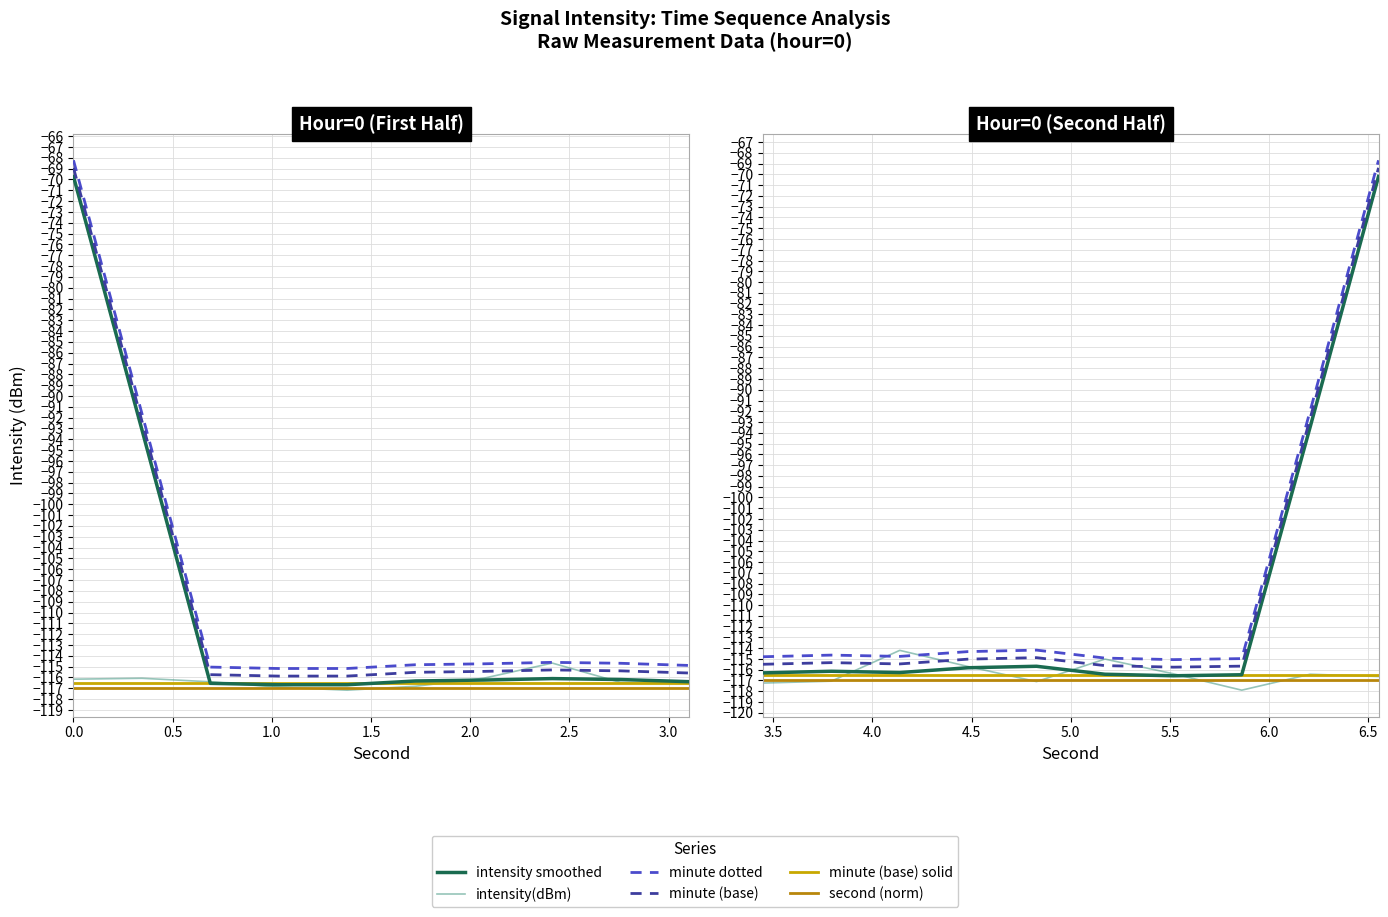

True or false: minute (base) has more than 2 interior local peaks.

False